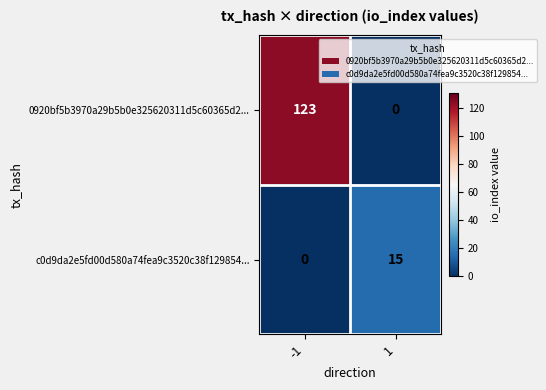

Reading left to right, transcribe all the data shown in this chart.

0920bf5b3970a29b5b0e325620311d5c60365d2...: 123	0
c0d9da2e5fd00d580a74fea9c3520c38f129854...: 0	15